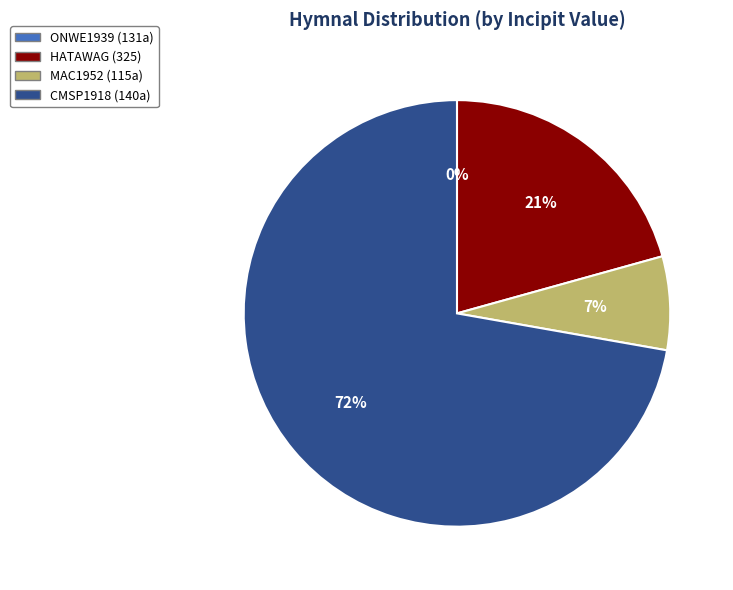

Is there any slice that represents more than half of the pie?

Yes